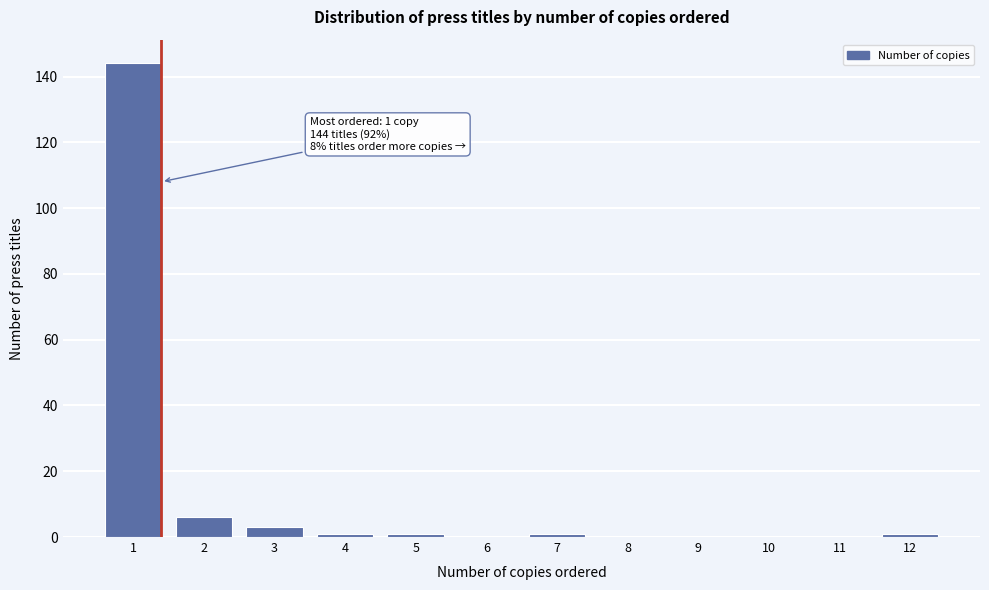

Reading left to right, list all the values displayed in this chart.

1=144	2=6	3=3	4=1	5=1	6=0	7=1	8=0	9=0	10=0	11=0	12=1